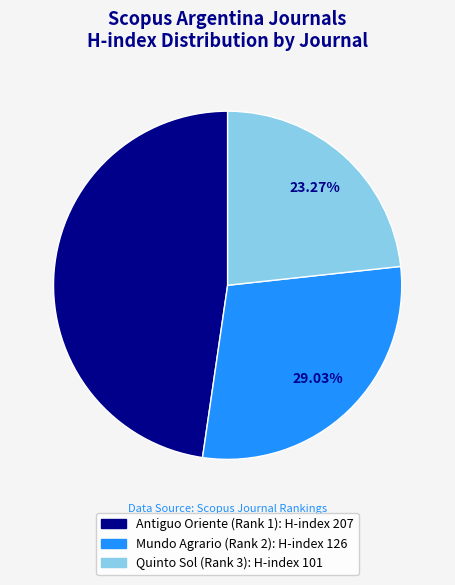

To the nearest percent, what portion does Quinto Sol (Rank 3) represent?

23%